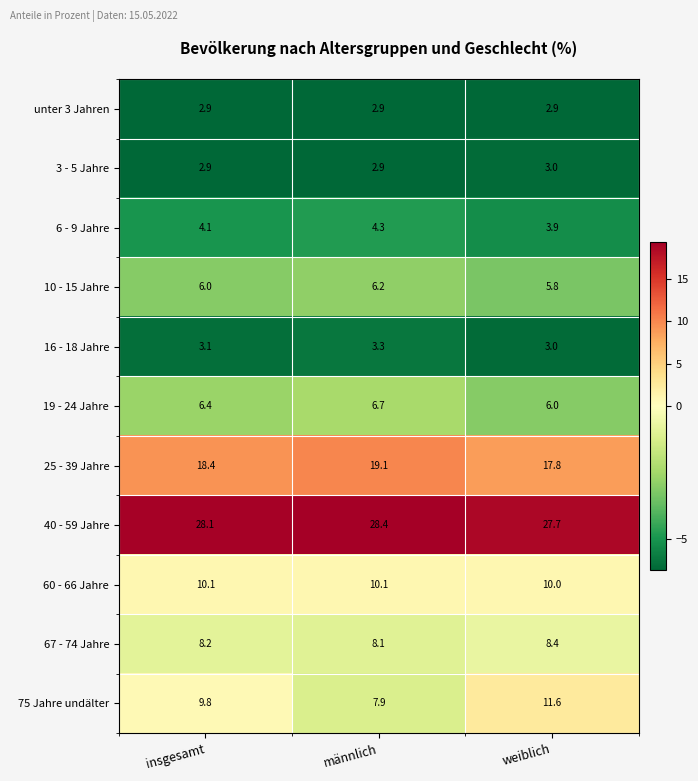

True or false: 40 - 59 Jahre has a value of 28.1 at insgesamt.

True